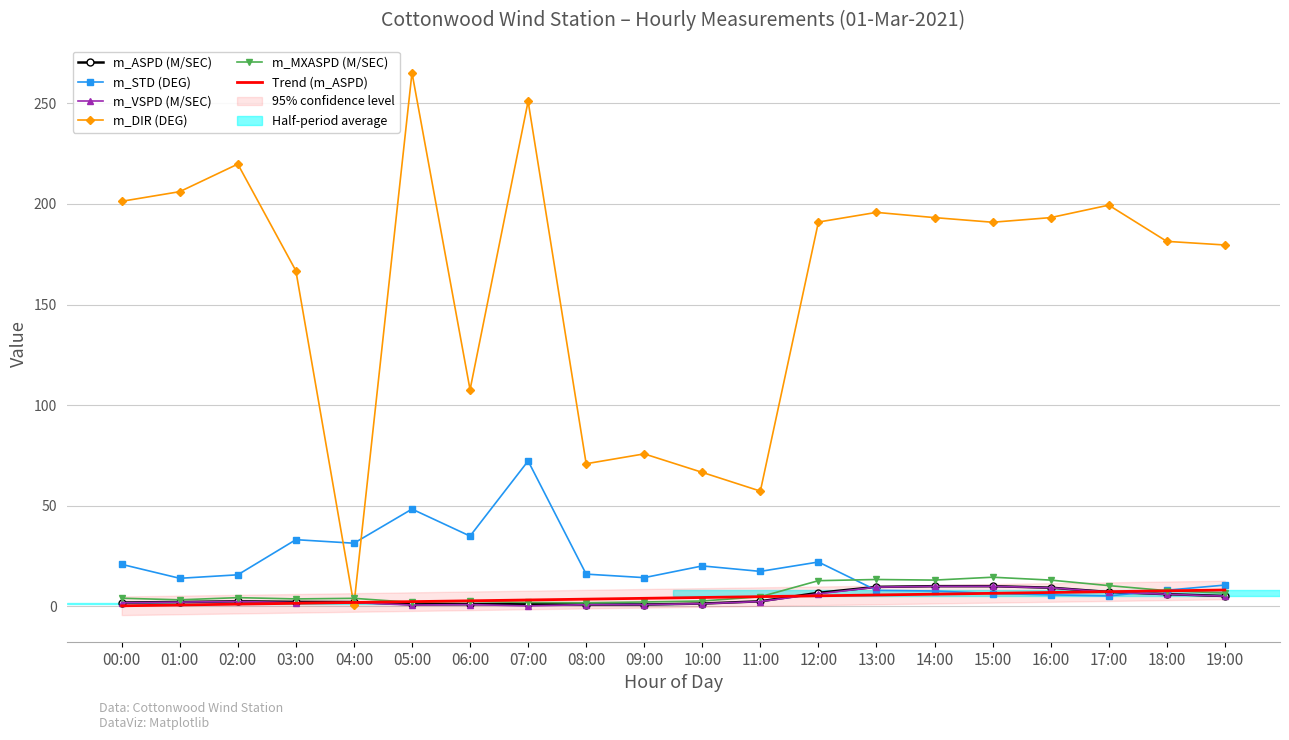

True or false: m_MXASPD (M/SEC) and m_ASPD (M/SEC) cross at least once.

False